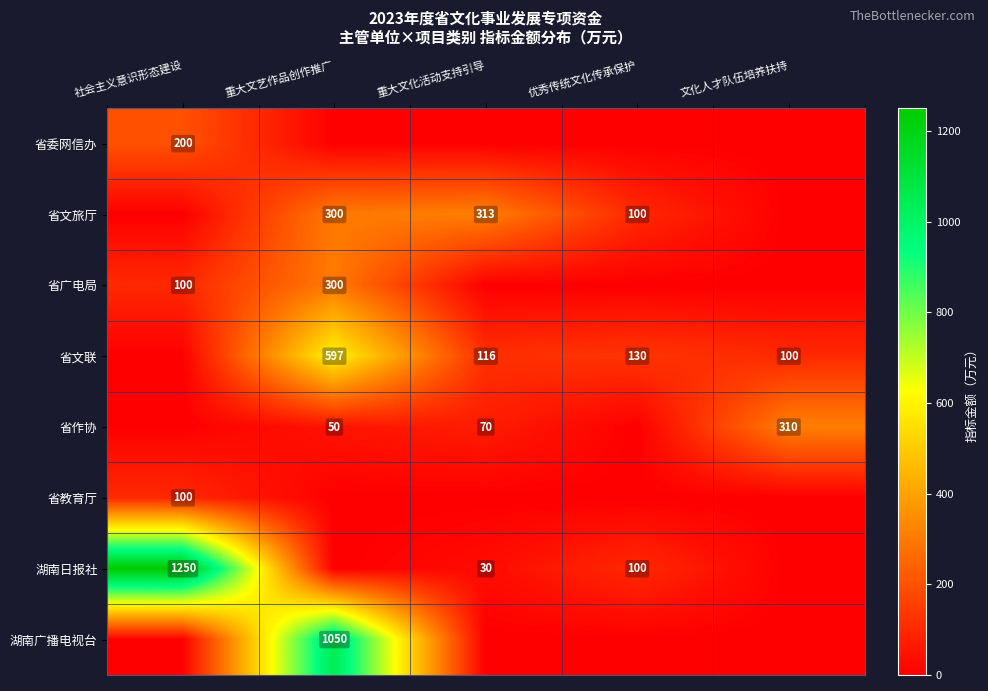

Is it true that 省文联 equals 130 at 优秀传统文化传承保护?

True